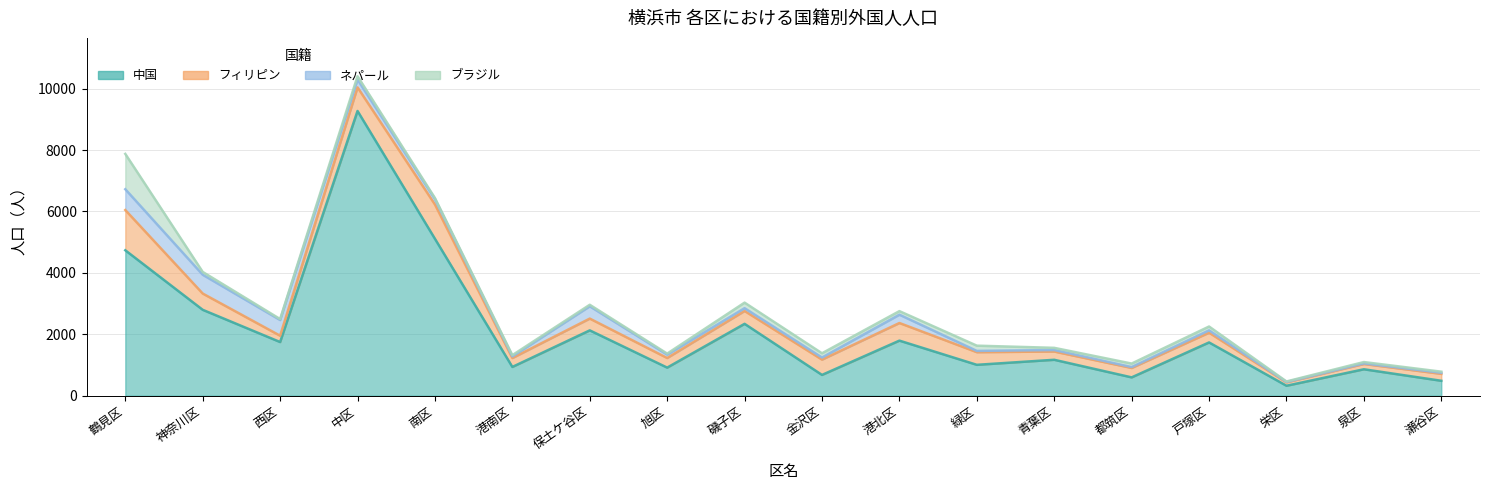

True or false: ブラジル has more than 0 interior local peaks.

True